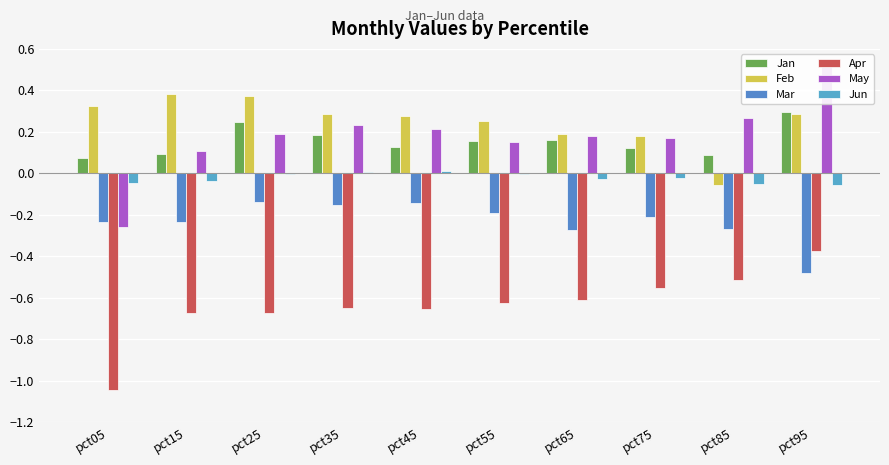

True or false: Jun has a value of 0.0 at pct45.

True